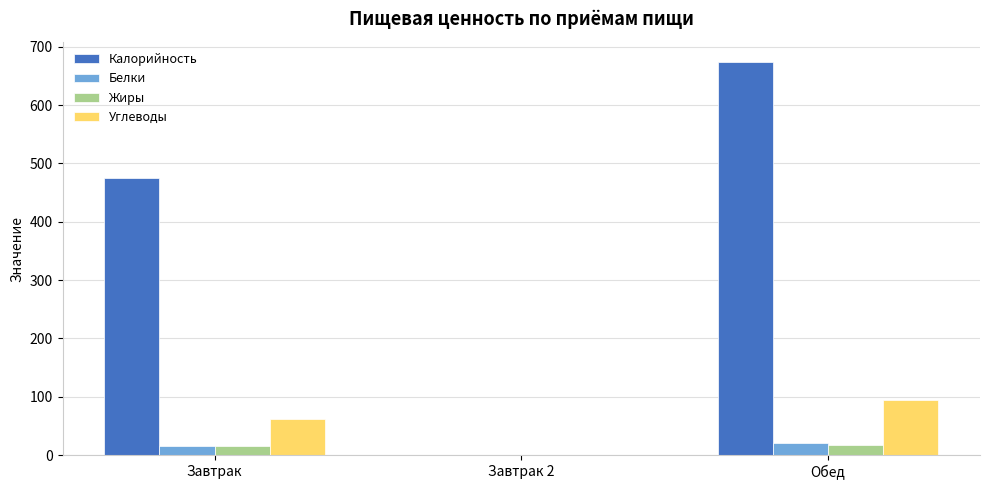

What is the sum of the Белки values at Завтрак 2 and Завтрак?

16.0